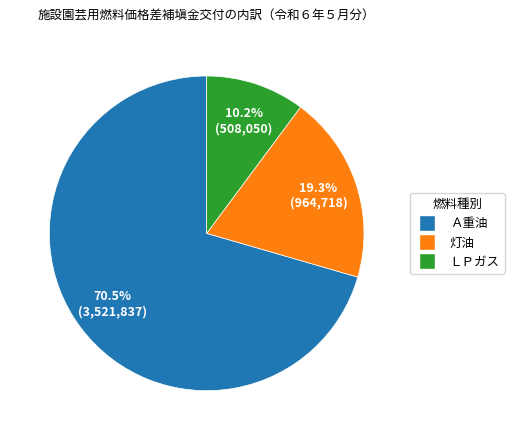

Approximately how many times larger is the value at 灯油 compared to Ａ重油?

0.3